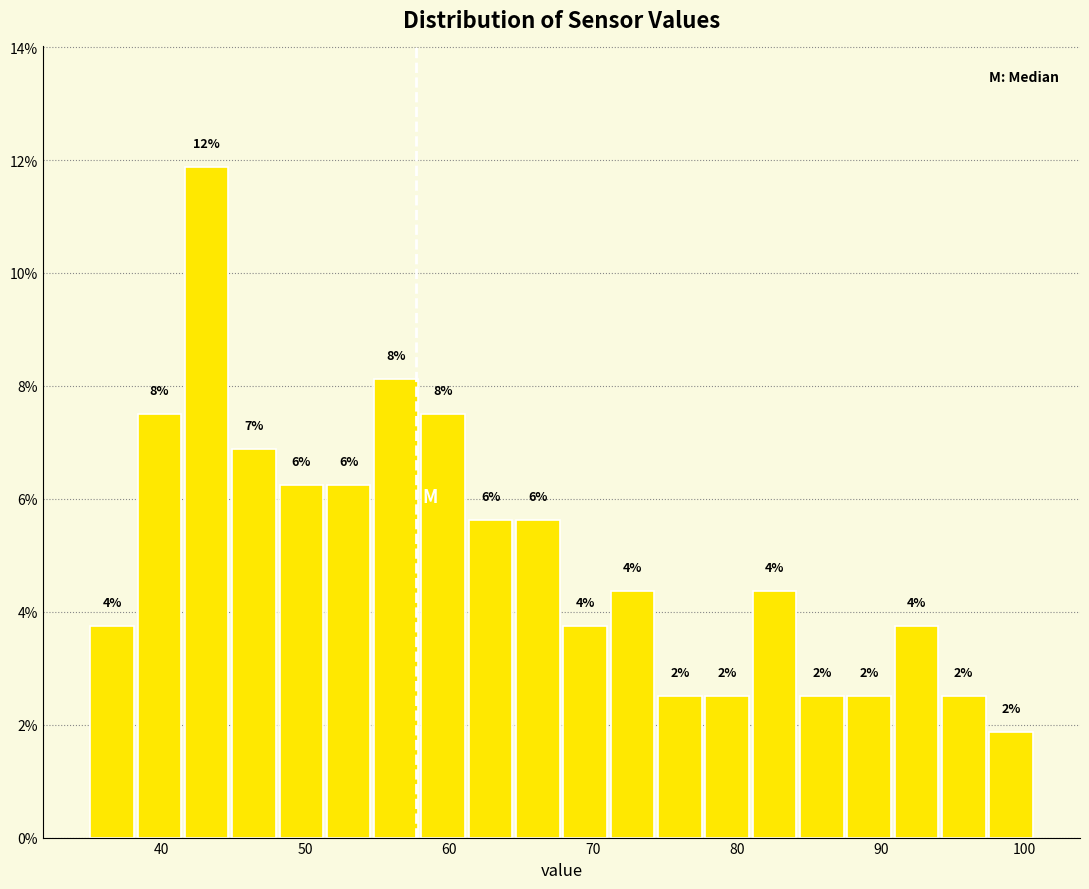

Around what value on the x-axis is the tallest bar? Give the approximate position of its centre, as read against the axis.

43